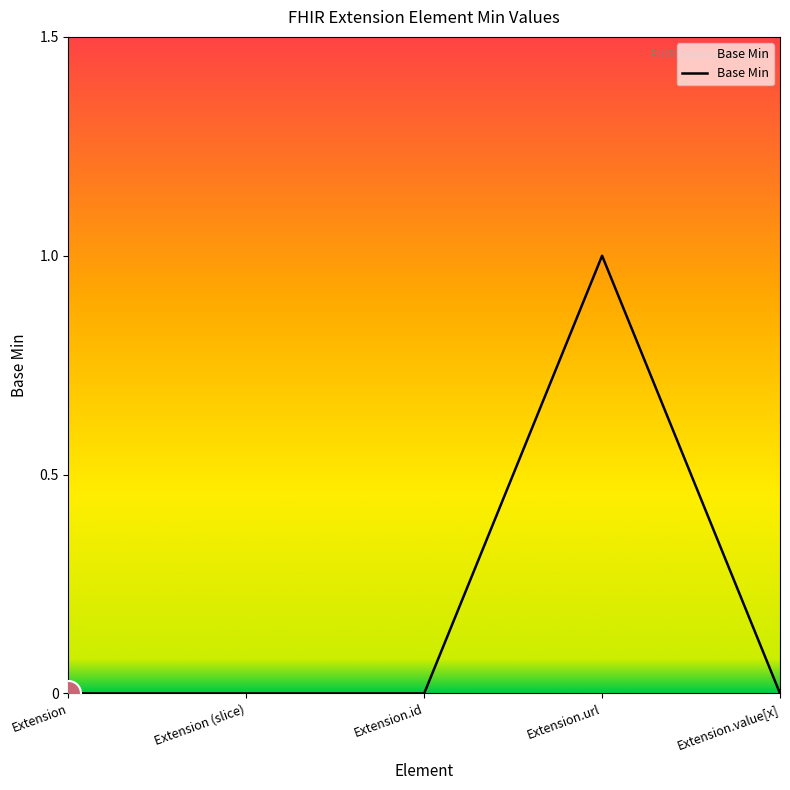

What is the sum of the values at Extension.url and Extension?

1